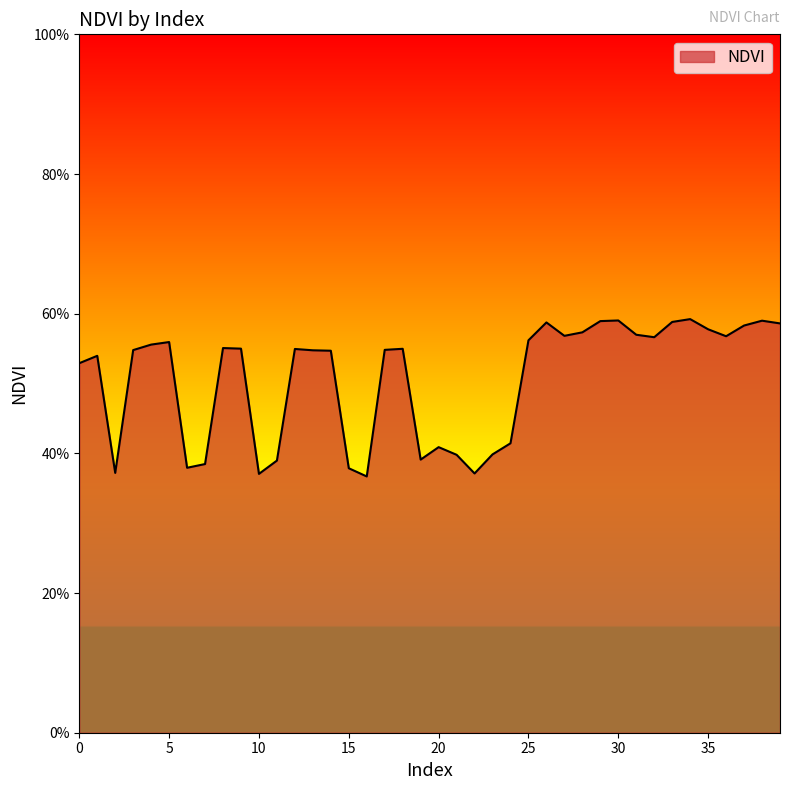

True or false: there are more than 0 points higher than both neighbors.

True